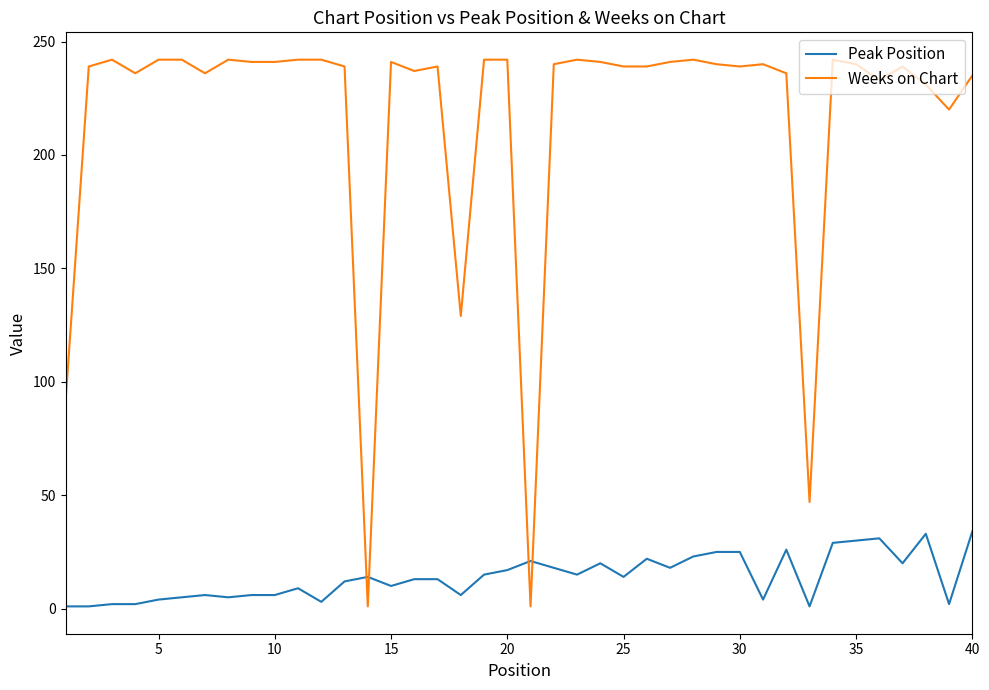

Rank the series by their maximum value, from highest to lowest.

Weeks on Chart, Peak Position